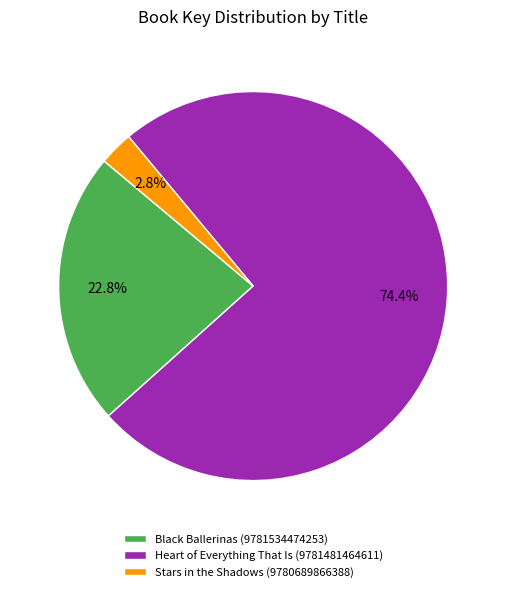

Which slice is the smallest?

Stars in the Shadows (9780689866388)